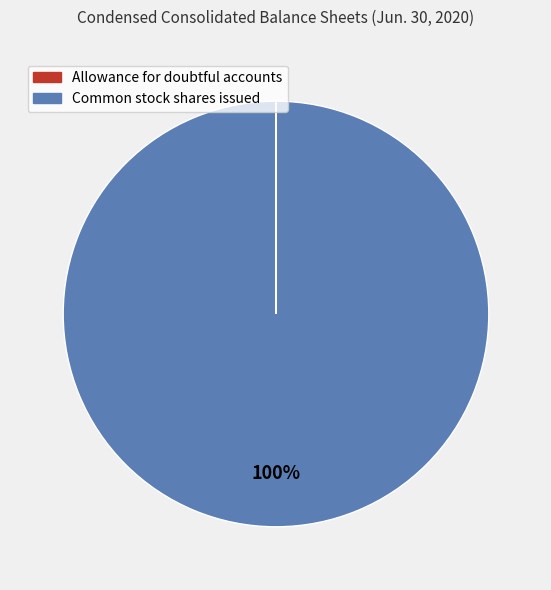

True or false: Common stock shares issued accounts for 100% of the total.

True